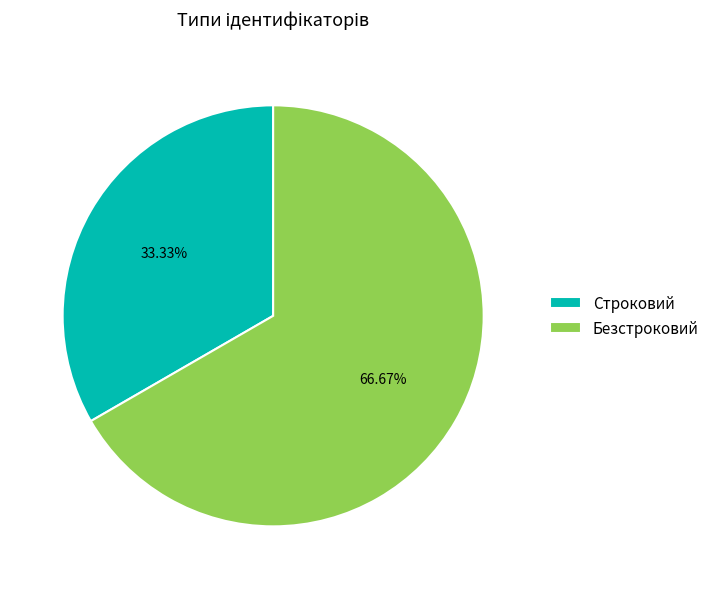

What is the smallest slice in the pie chart?

Строковий